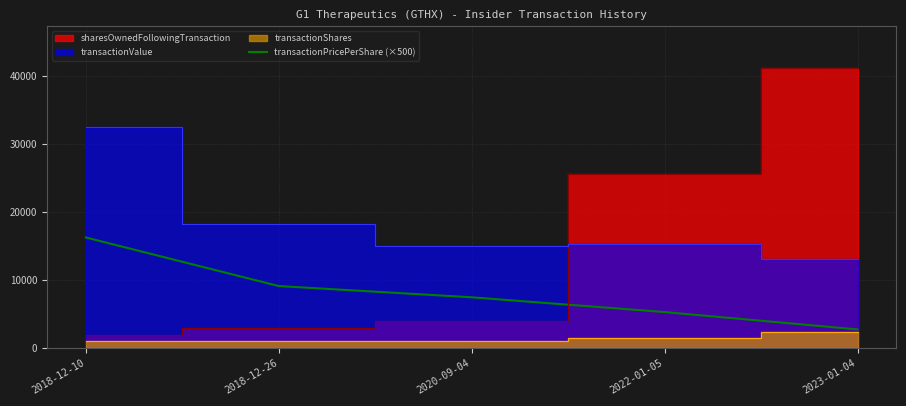

List the labels in order of transactionPricePerShare (×500) value, smallest first.

2023-01-04, 2022-01-05, 2020-09-04, 2018-12-26, 2018-12-10